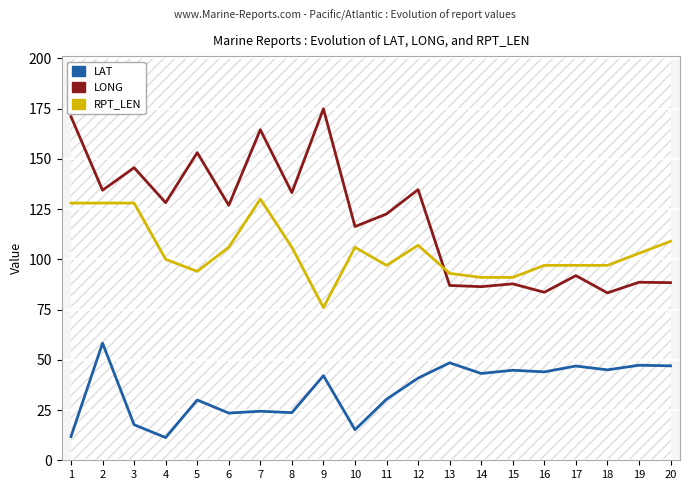

True or false: LONG has more than 1 points higher than both neighbors.

True